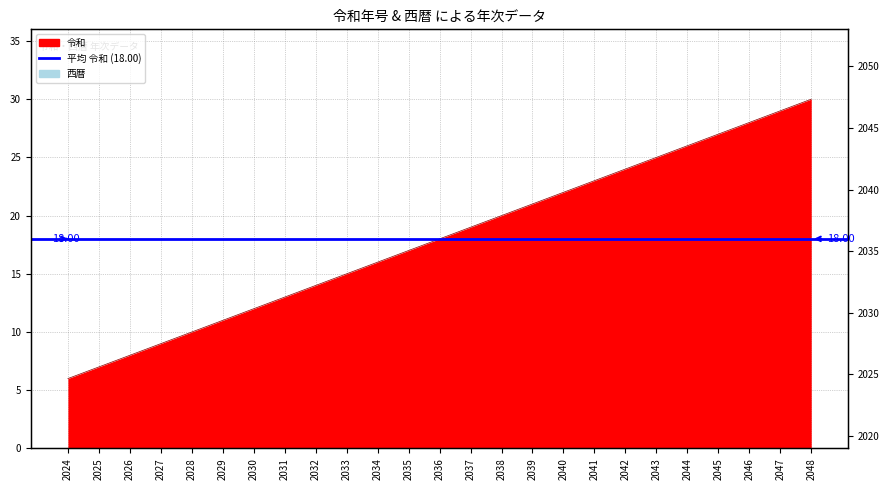

At 2035, list the series in order from smallest to largest.

令和, 西暦